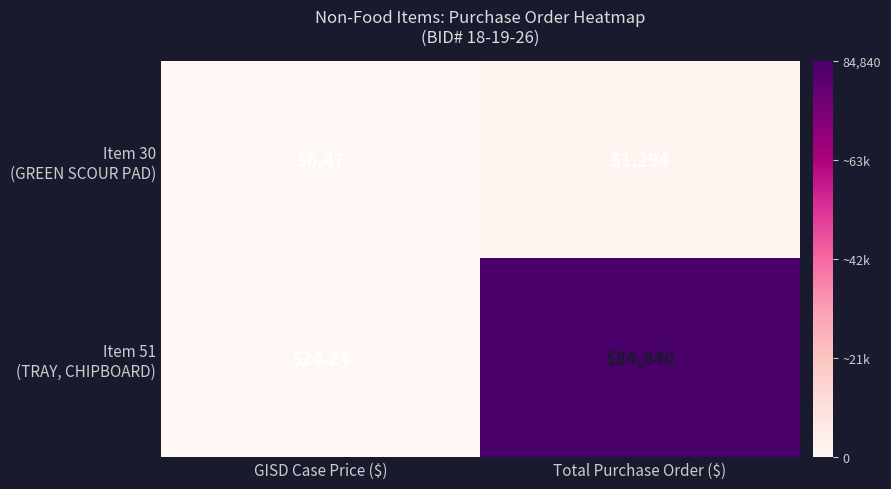

At which category is the sum across all series the highest?

Total Purchase Order ($)